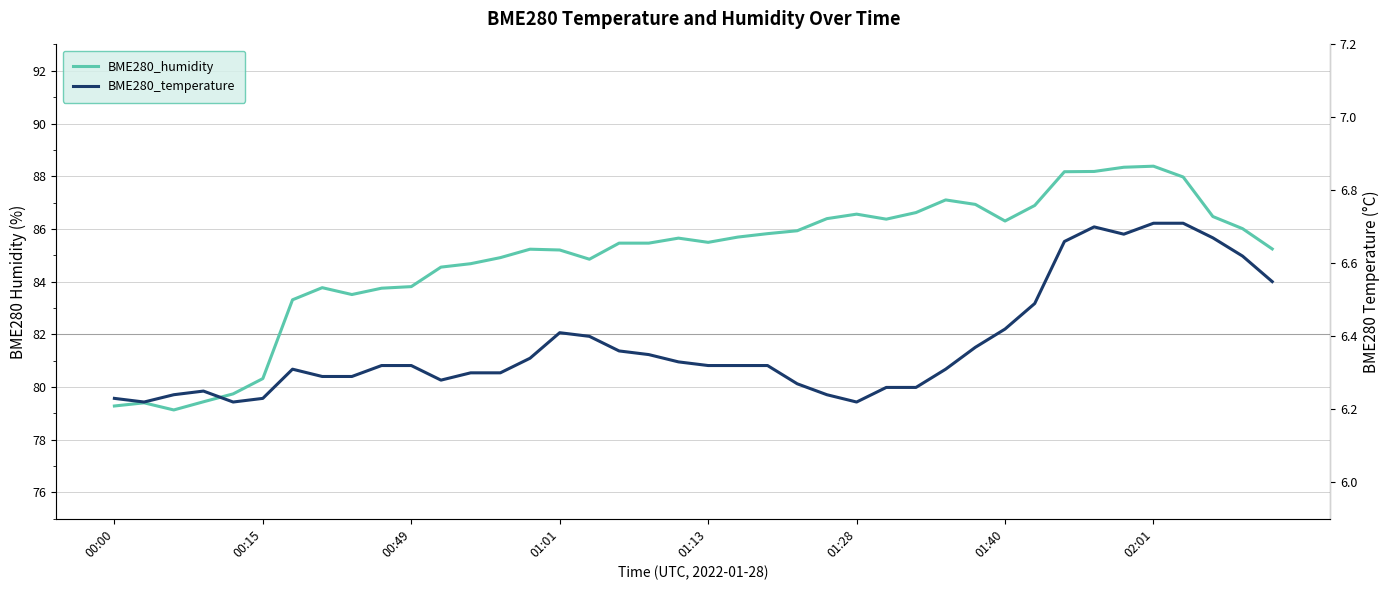

Reading right to left, list all the values displayed in this chart.

BME280_humidity: 85.2	86.0	86.5	88.0	88.4	88.3	88.2	88.2	86.9	86.3	86.9	87.1	86.6	86.4	86.6	86.4	85.9	85.8	85.7	85.5	85.7	85.5	85.5	84.8	85.2	85.2	84.9	84.7	84.5	83.8	83.8	83.5	83.8	83.3	80.3	79.7	79.4	79.1	79.4	79.3
BME280_temperature: 6.5	6.6	6.7	6.7	6.7	6.7	6.7	6.7	6.5	6.4	6.4	6.3	6.3	6.3	6.2	6.2	6.3	6.3	6.3	6.3	6.3	6.3	6.4	6.4	6.4	6.3	6.3	6.3	6.3	6.3	6.3	6.3	6.3	6.3	6.2	6.2	6.2	6.2	6.2	6.2